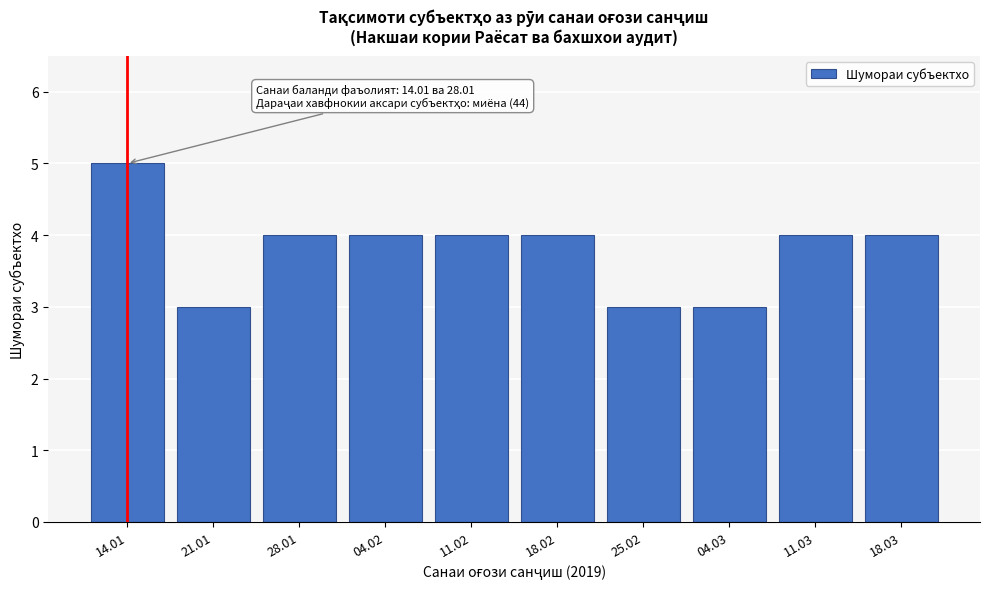

Reading left to right, list all the values displayed in this chart.

14.01=5	21.01=3	28.01=4	04.02=4	11.02=4	18.02=4	25.02=3	04.03=3	11.03=4	18.03=4